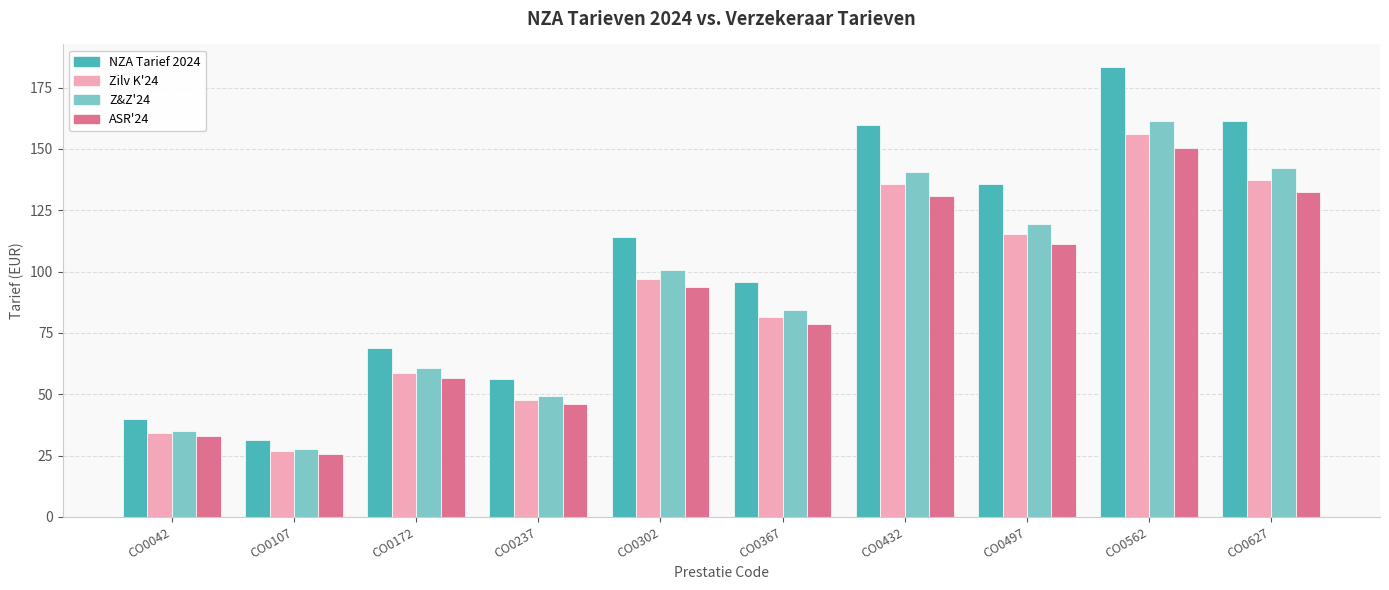

Rank the series by their average value, from lowest to highest.

ASR'24, Zilv K'24, Z&Z'24, NZA Tarief 2024